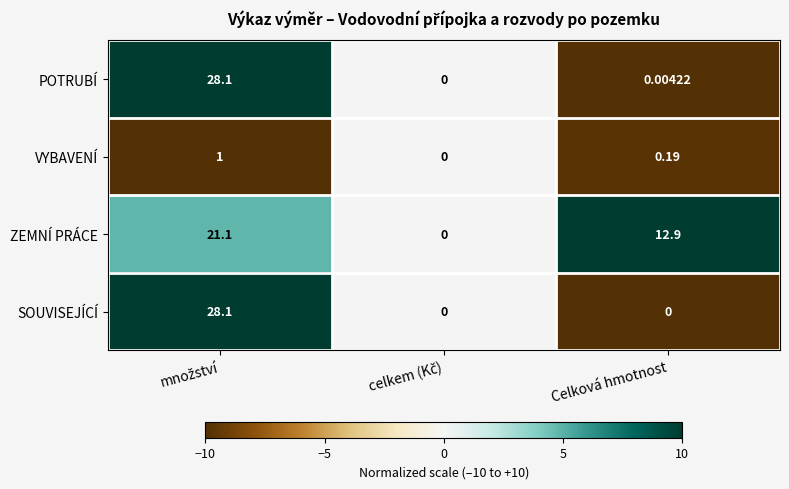

Rank the series at Celková hmotnost from lowest to highest value.

SOUVISEJÍCÍ, POTRUBÍ, VYBAVENÍ, ZEMNÍ PRÁCE